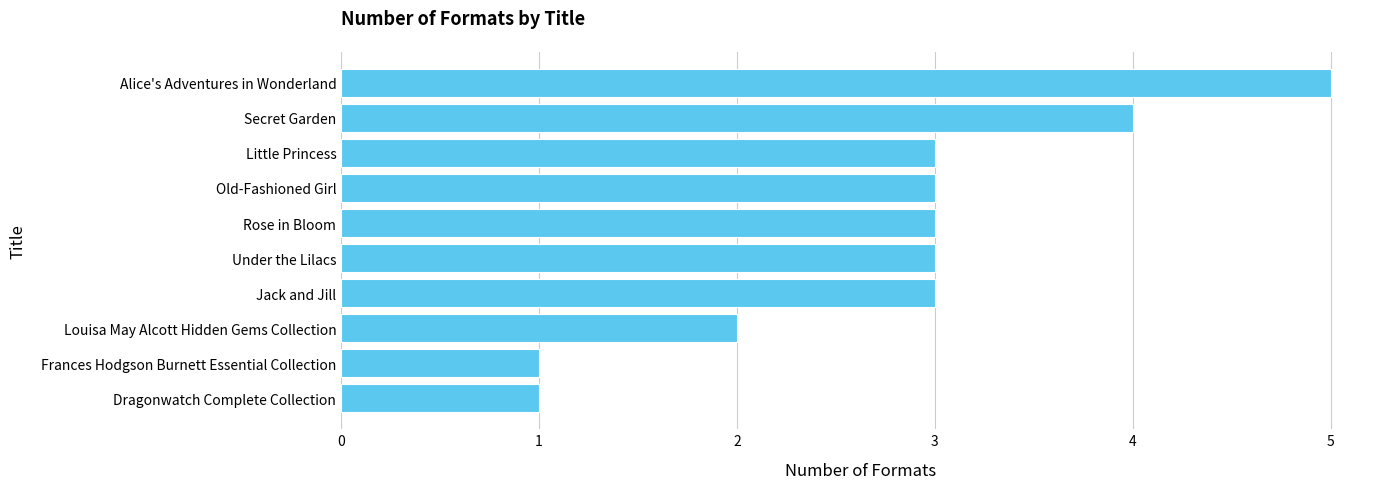

What is the label of the 9th bar from the bottom?

Secret Garden